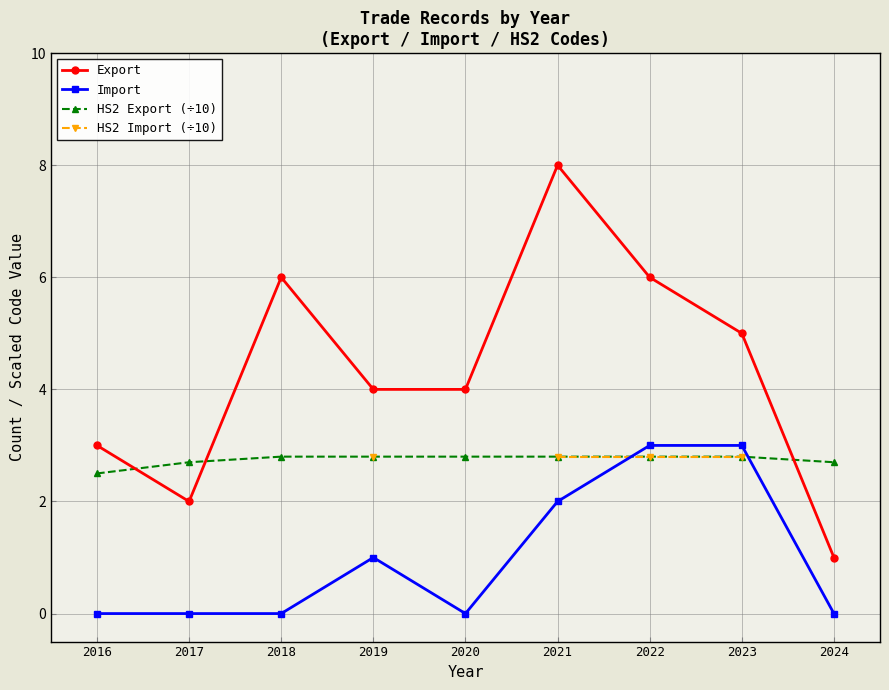

Between which two adjacent categories do HS2 Export (÷10) and Import first intersect?

2021 and 2022